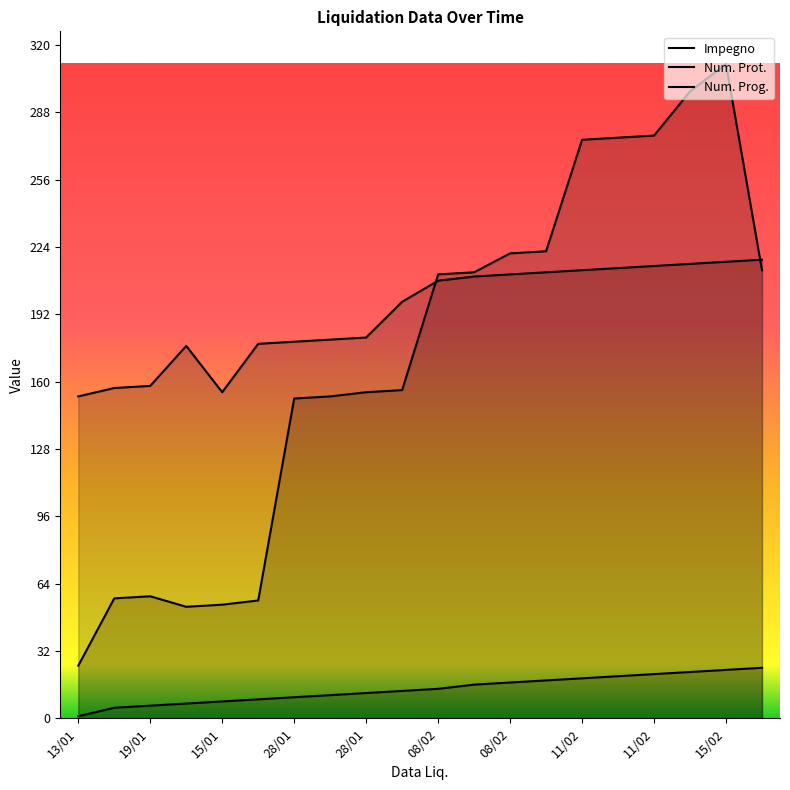

What is the difference between the second highest and second lowest values in the Impegno series?

62